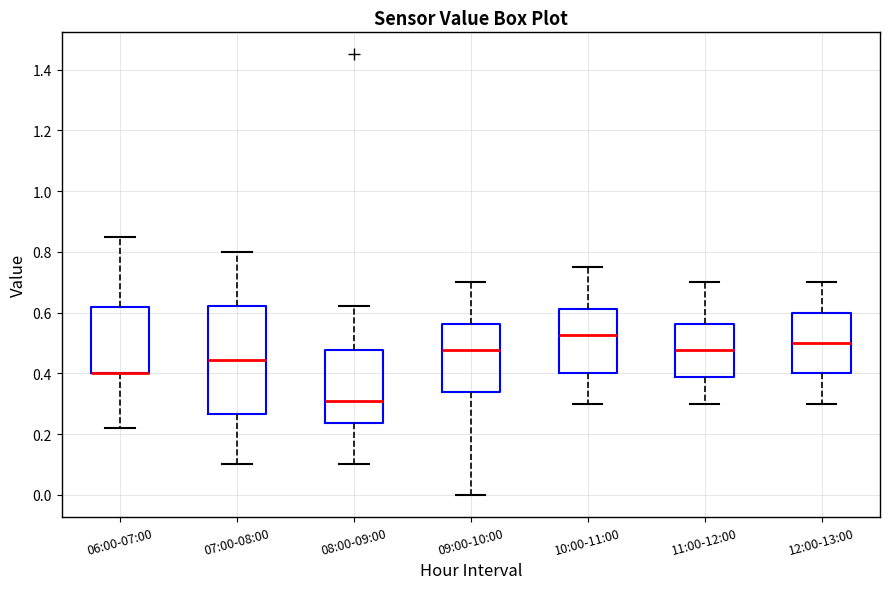

Reading left to right, transcribe this box plot: for each box, give where its median line is, the range the box spans, and where its two whiskers end, as read against the y-axis. The values are not printed on the chart, so give them approximately, as read against the axis.

06:00-07:00: median 0.40 (drawn on the box's lower edge), box 0.40 to 0.62, whiskers 0.22 to 0.86
07:00-08:00: median 0.44, box 0.26 to 0.62, whiskers 0.10 to 0.80
08:00-09:00: median 0.32, box 0.24 to 0.48, whiskers 0.10 to 0.62
09:00-10:00: median 0.48, box 0.34 to 0.56, whiskers 0.00 to 0.70
10:00-11:00: median 0.52, box 0.40 to 0.62, whiskers 0.30 to 0.76
11:00-12:00: median 0.48, box 0.38 to 0.56, whiskers 0.30 to 0.70
12:00-13:00: median 0.50, box 0.40 to 0.60, whiskers 0.30 to 0.70